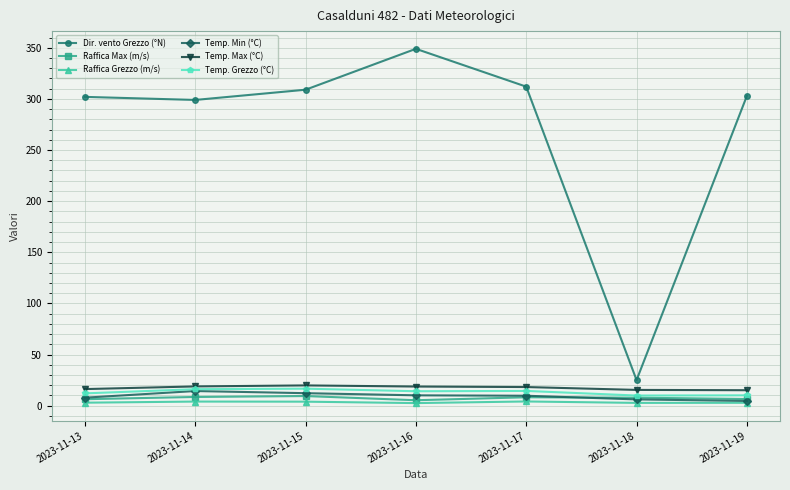

True or false: Dir. vento Grezzo (°N) and Raffica Grezzo (m/s) intersect in this chart.

False